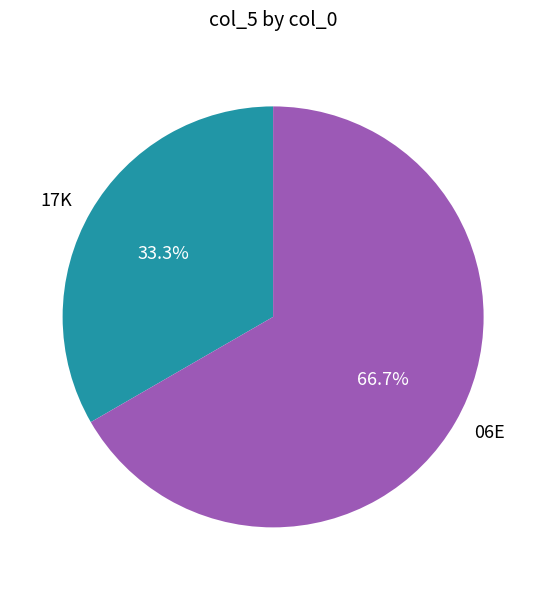

Rank the categories by value from highest to lowest.

06E, 17K